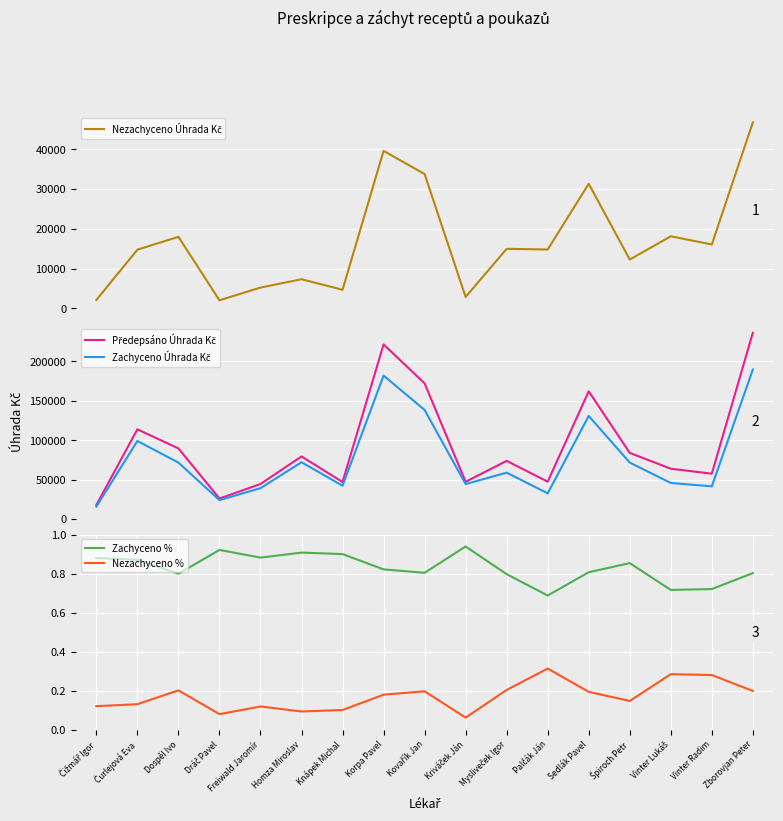

How many values in the Nezachyceno Úhrada Kč series exceed 14797?

9